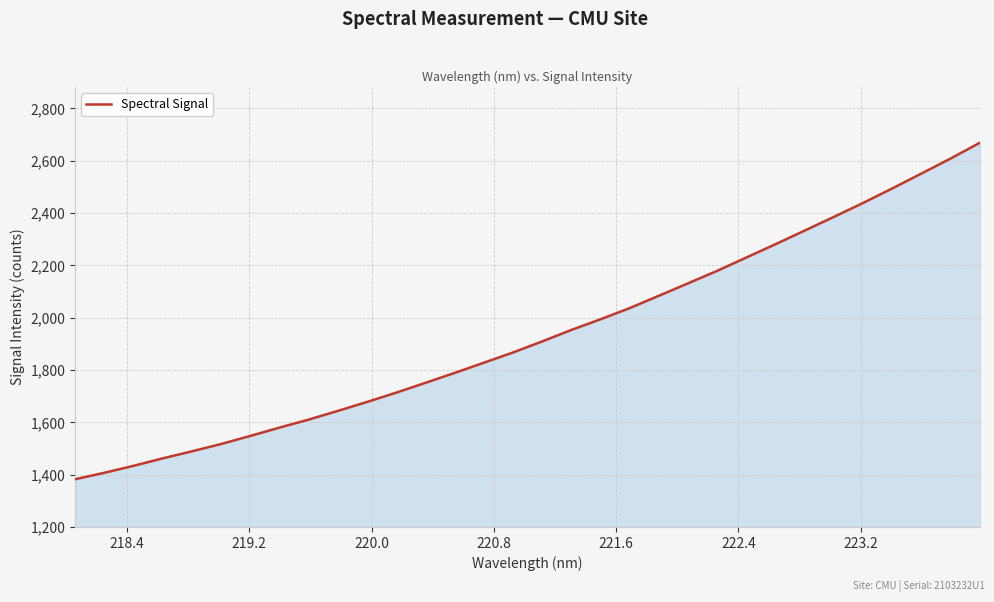

What is the difference between the maximum and minimum values?

1286.5